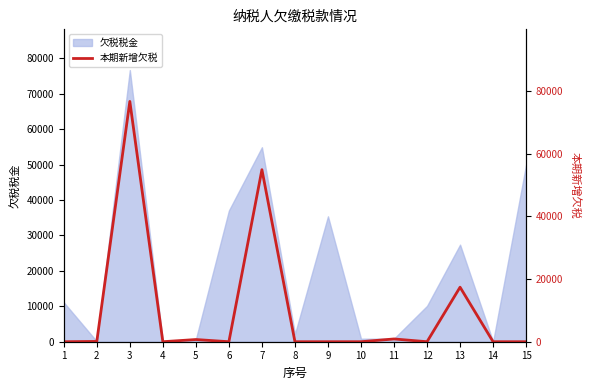

At which category does the chart reach its peak across all series?

3